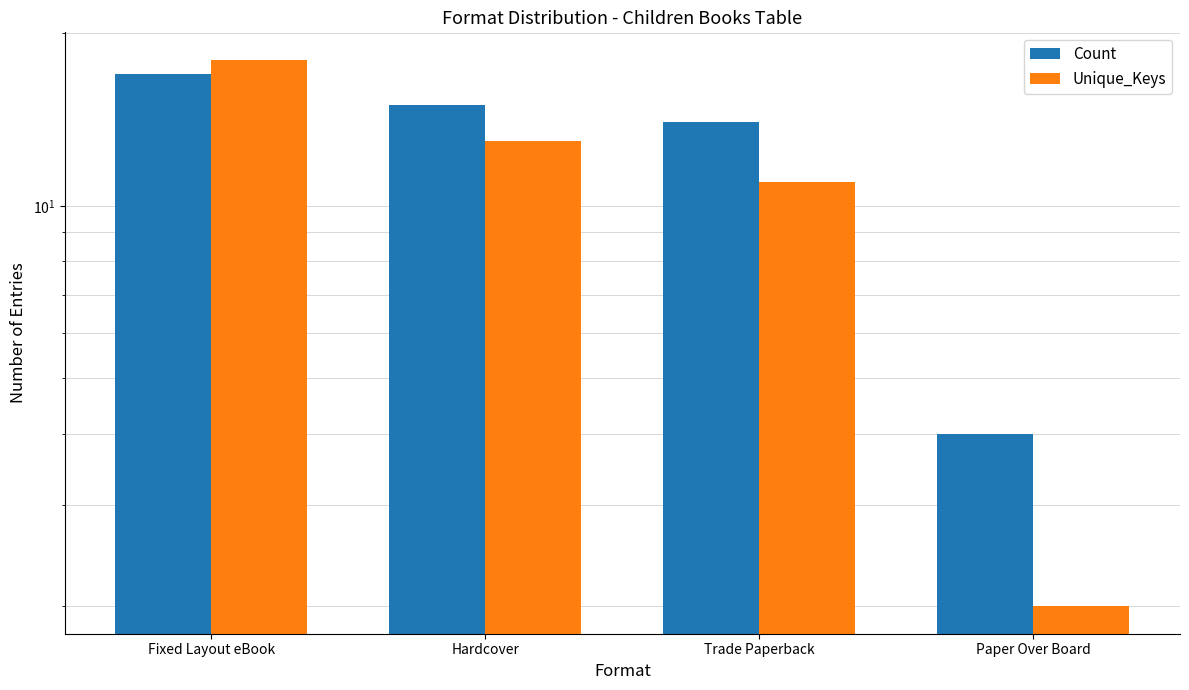

List the labels in order of Count value, largest first.

Fixed Layout eBook, Hardcover, Trade Paperback, Paper Over Board